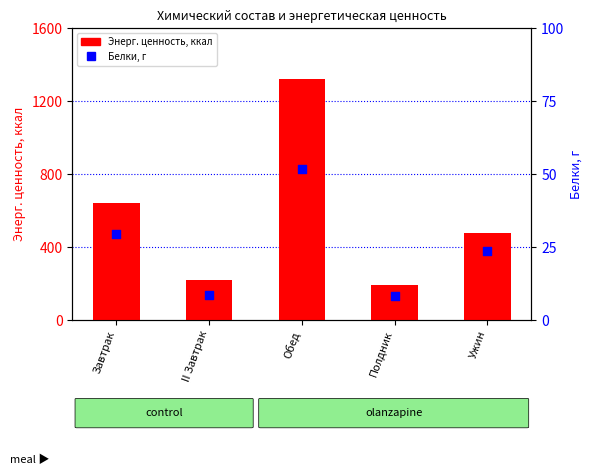

What are all the series names shown in the legend?

Энерг. ценность, ккал, Белки, г